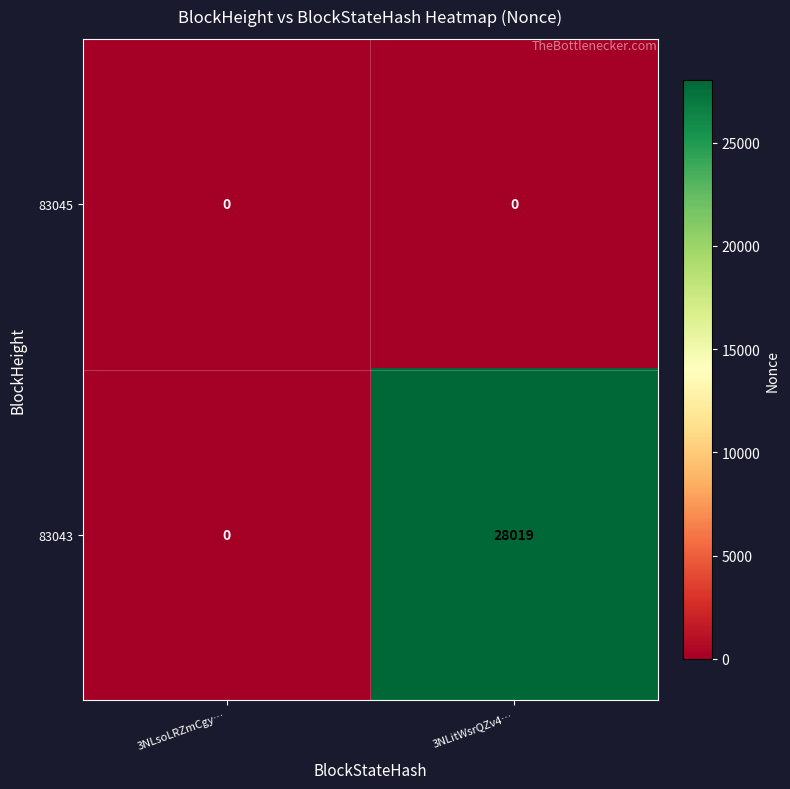

At how many categories does at least one series exceed 7968?

1